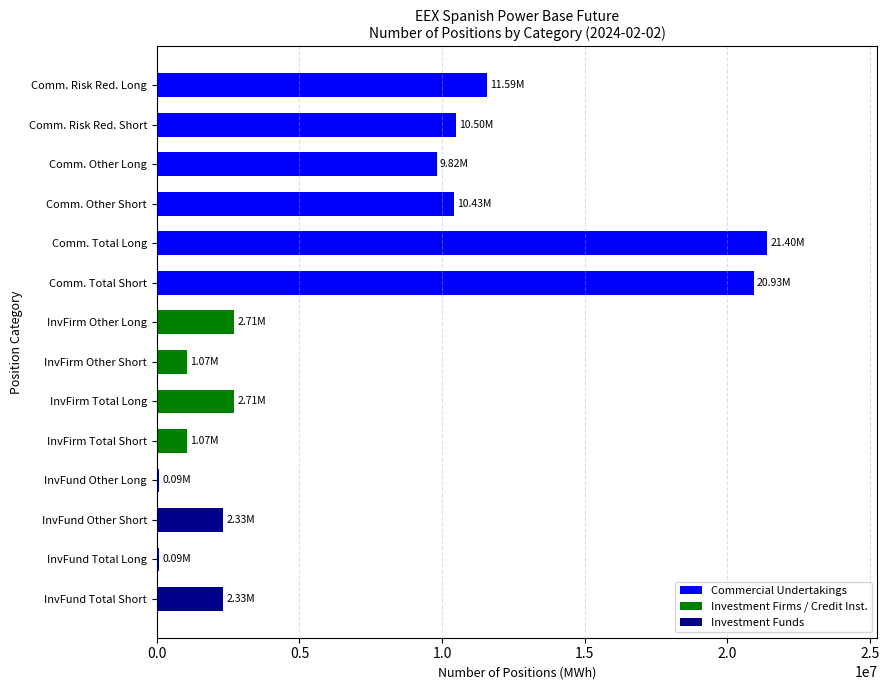

What is the difference between the second highest and second lowest values?

20842701